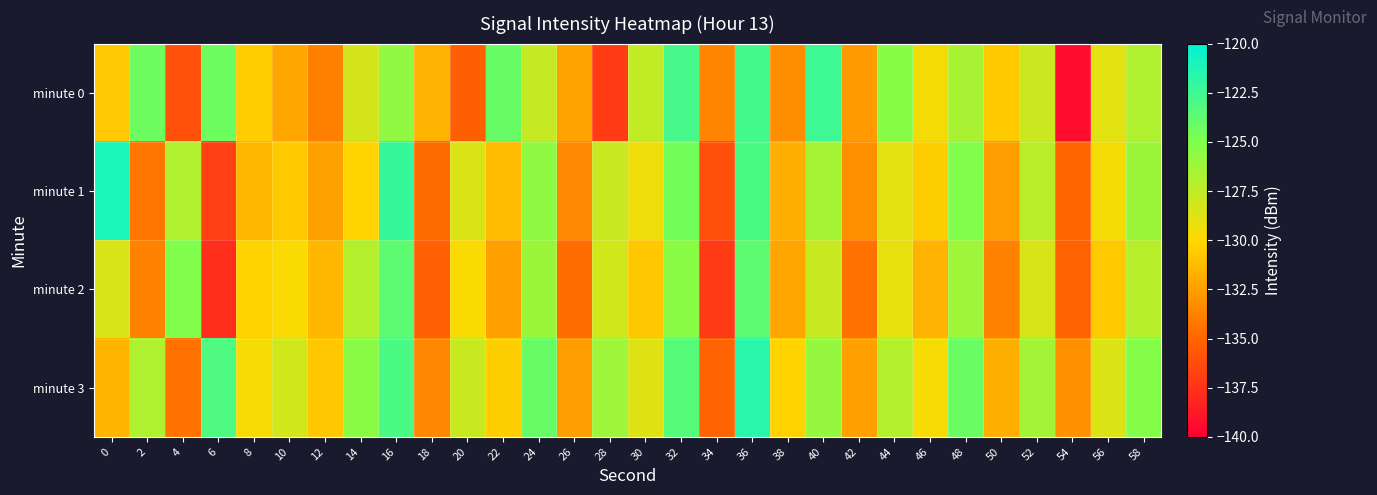

Rank the series at 18 from highest to lowest value.

minute 0, minute 3, minute 1, minute 2